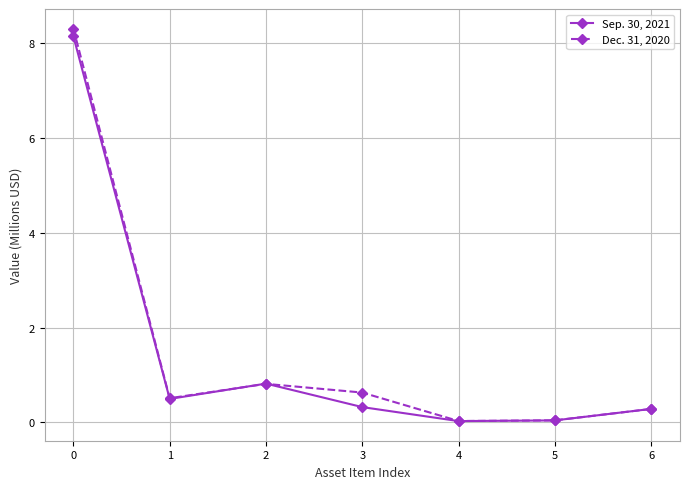

At which category does Dec. 31, 2020 reach its first local valley?

1